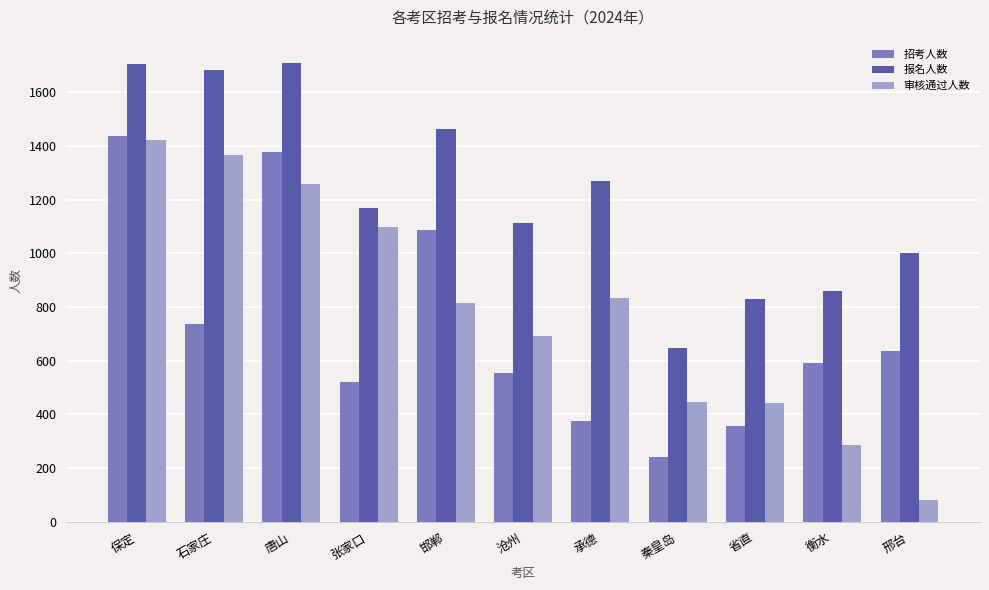

Which series has the largest total across all categories?

报名人数